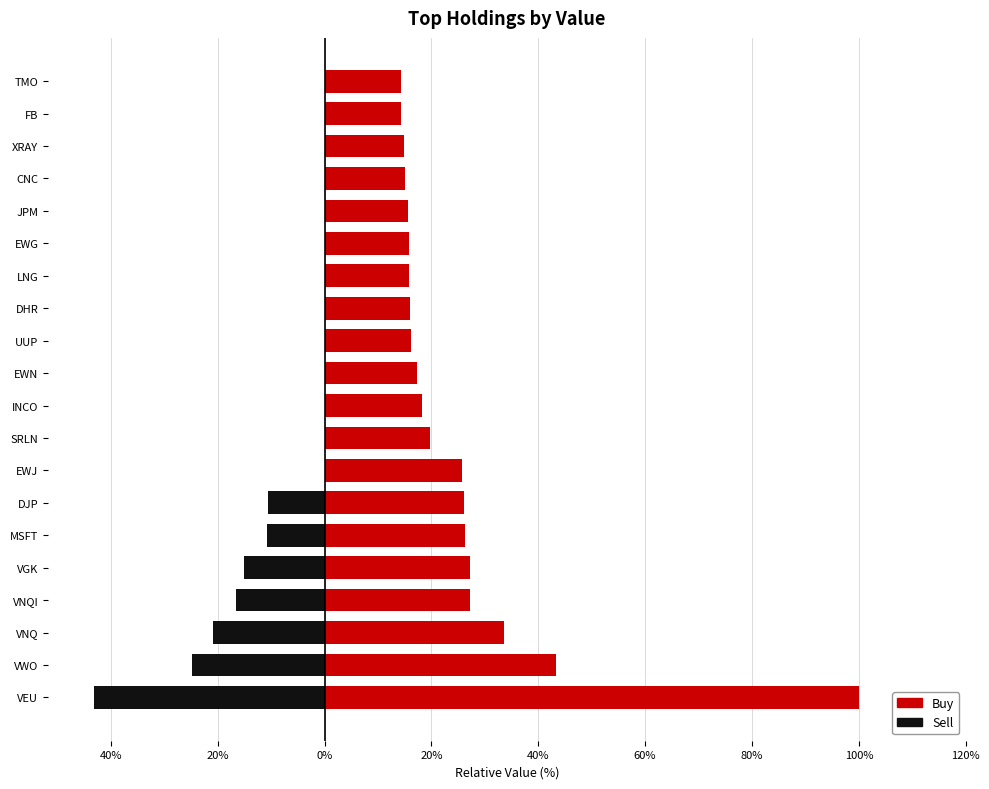

Rank the series by their average value, from lowest to highest.

Sell, Buy